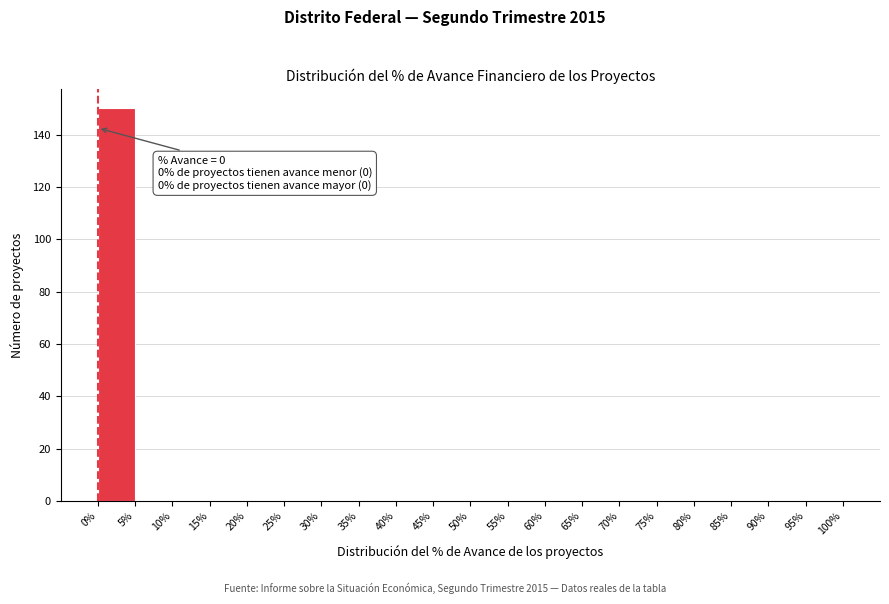

Which range on the x-axis has the tallest bar?

0% to 5%